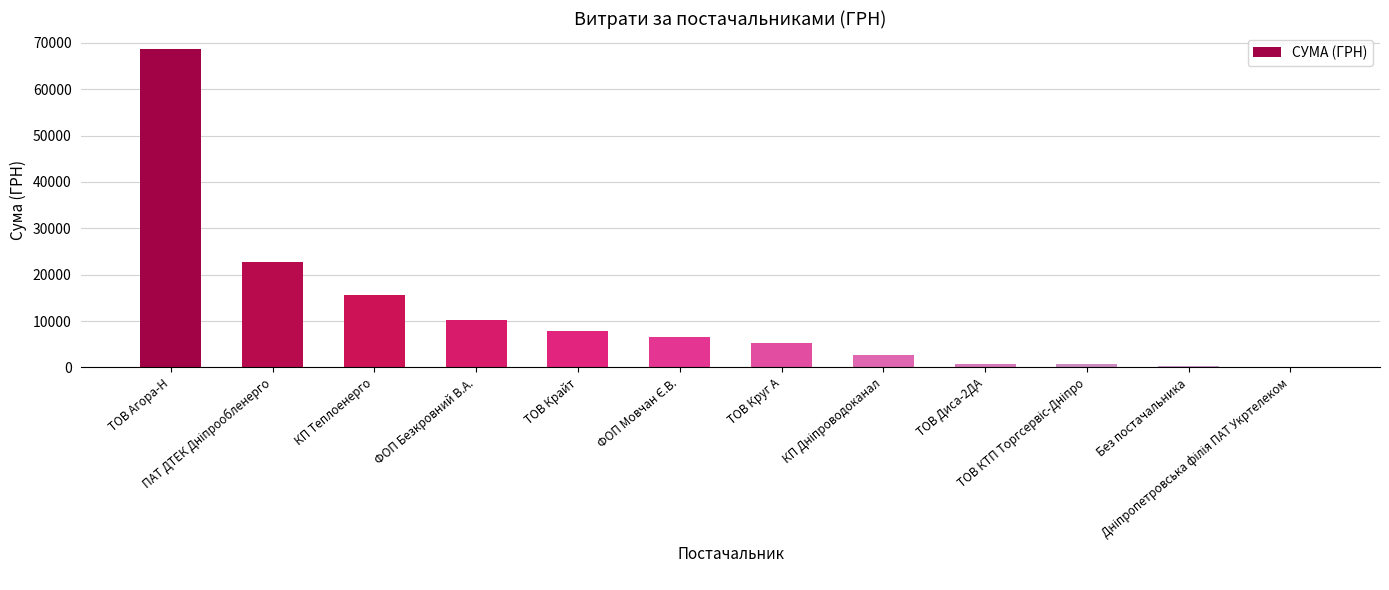

What is the maximum value shown in the chart?

68662.1